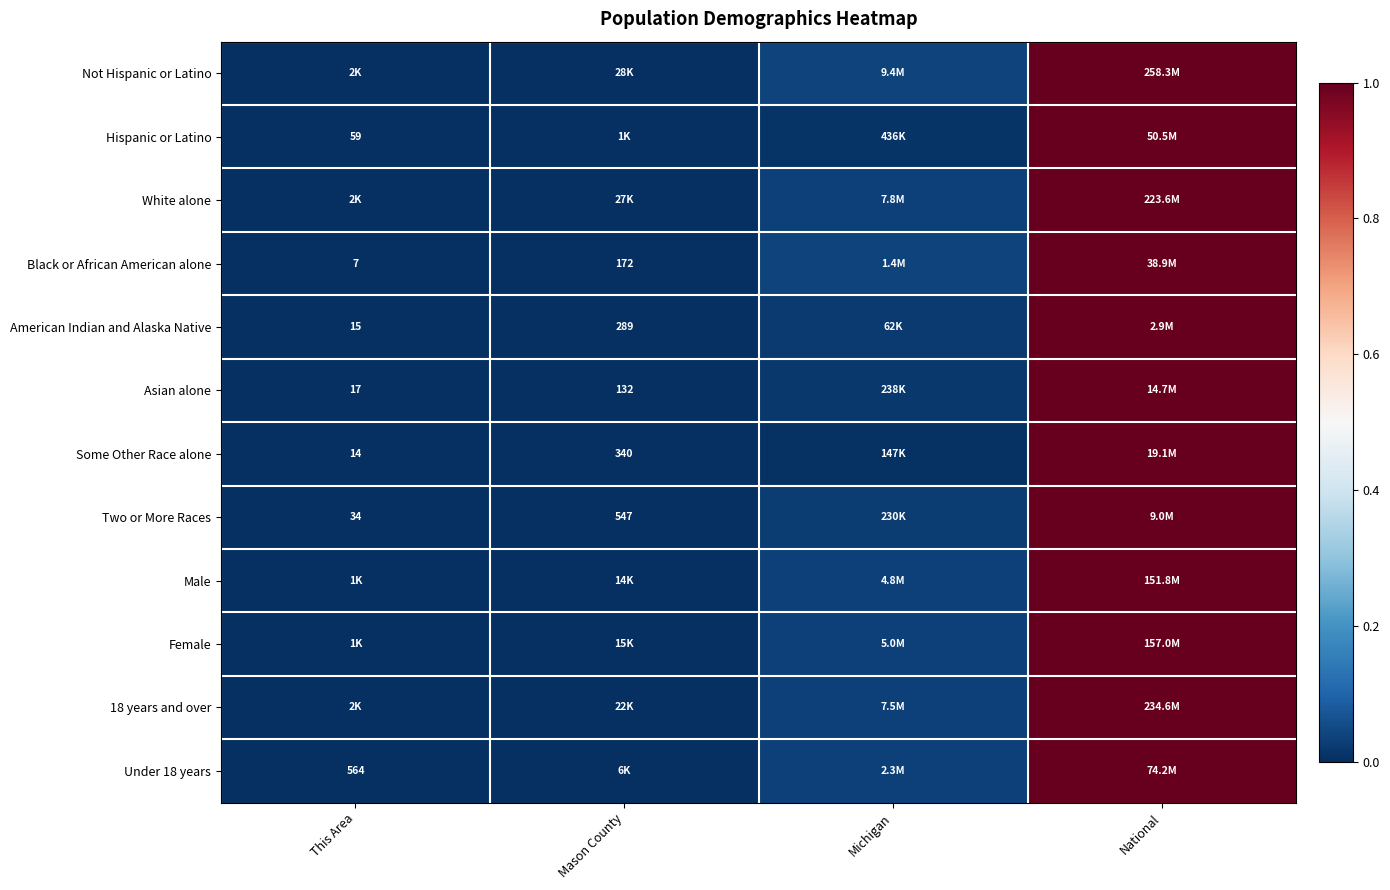

At which label is Asian alone closest to 0?

This Area